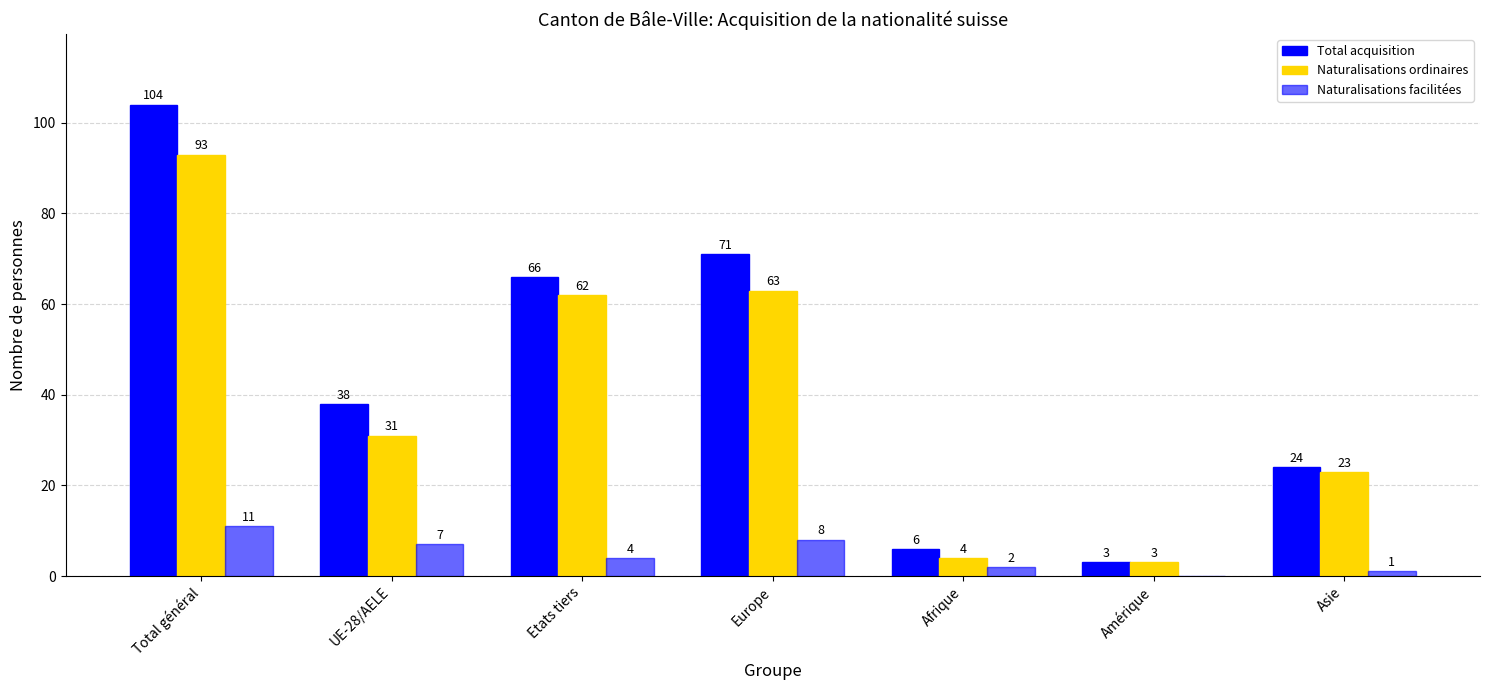

How many groups of bars are there?

7